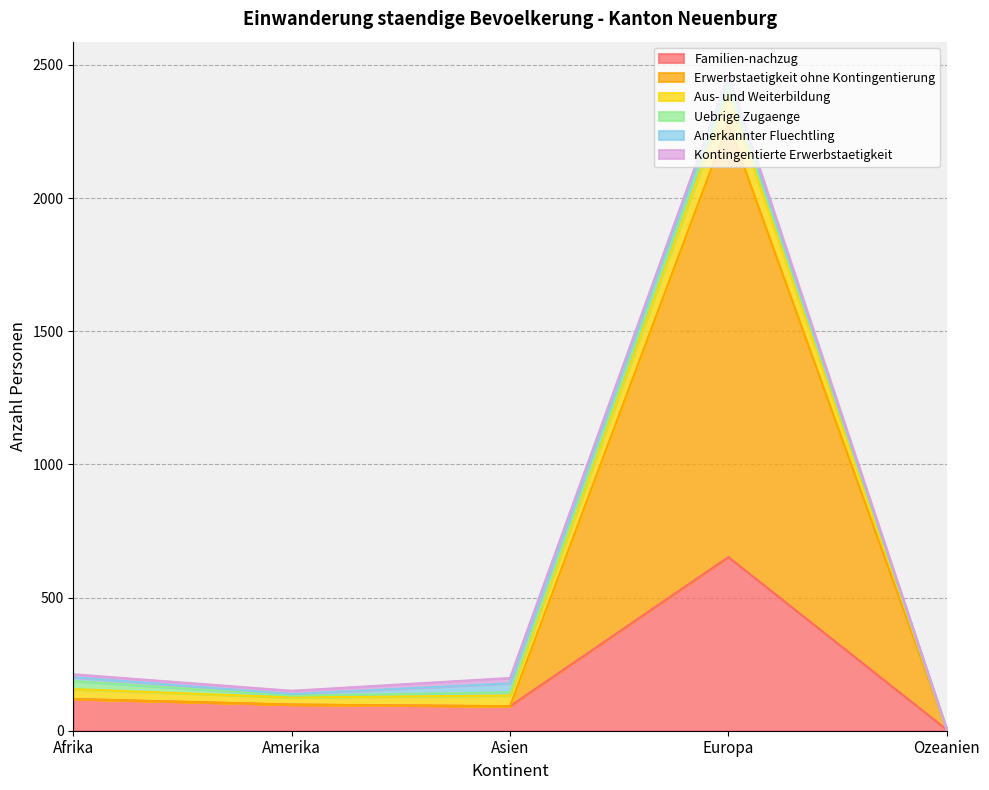

Is the value of Familien-nachzug at Amerika greater than the value of Erwerbstaetigkeit ohne Kontingentierung at Asien?

Yes